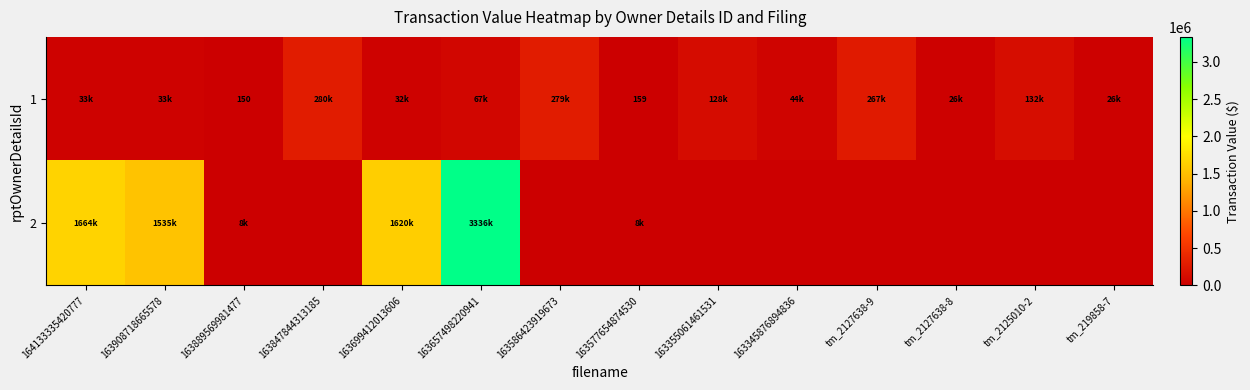

Which label corresponds to the largest value in the chart?

163657498220941